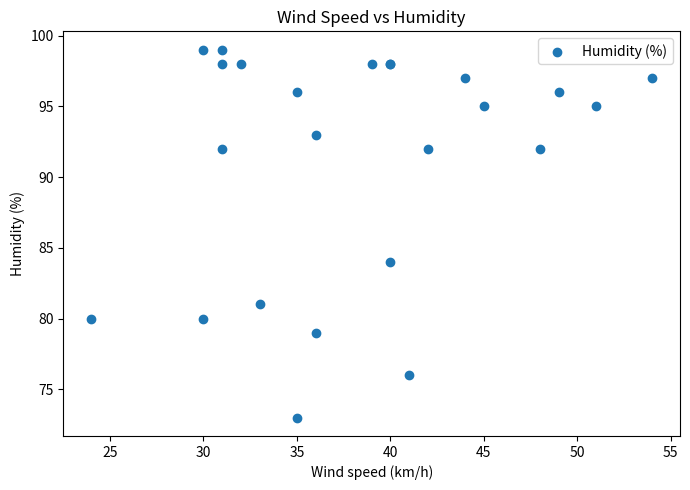

What Y value in the scatter plot is closest to 86?

84